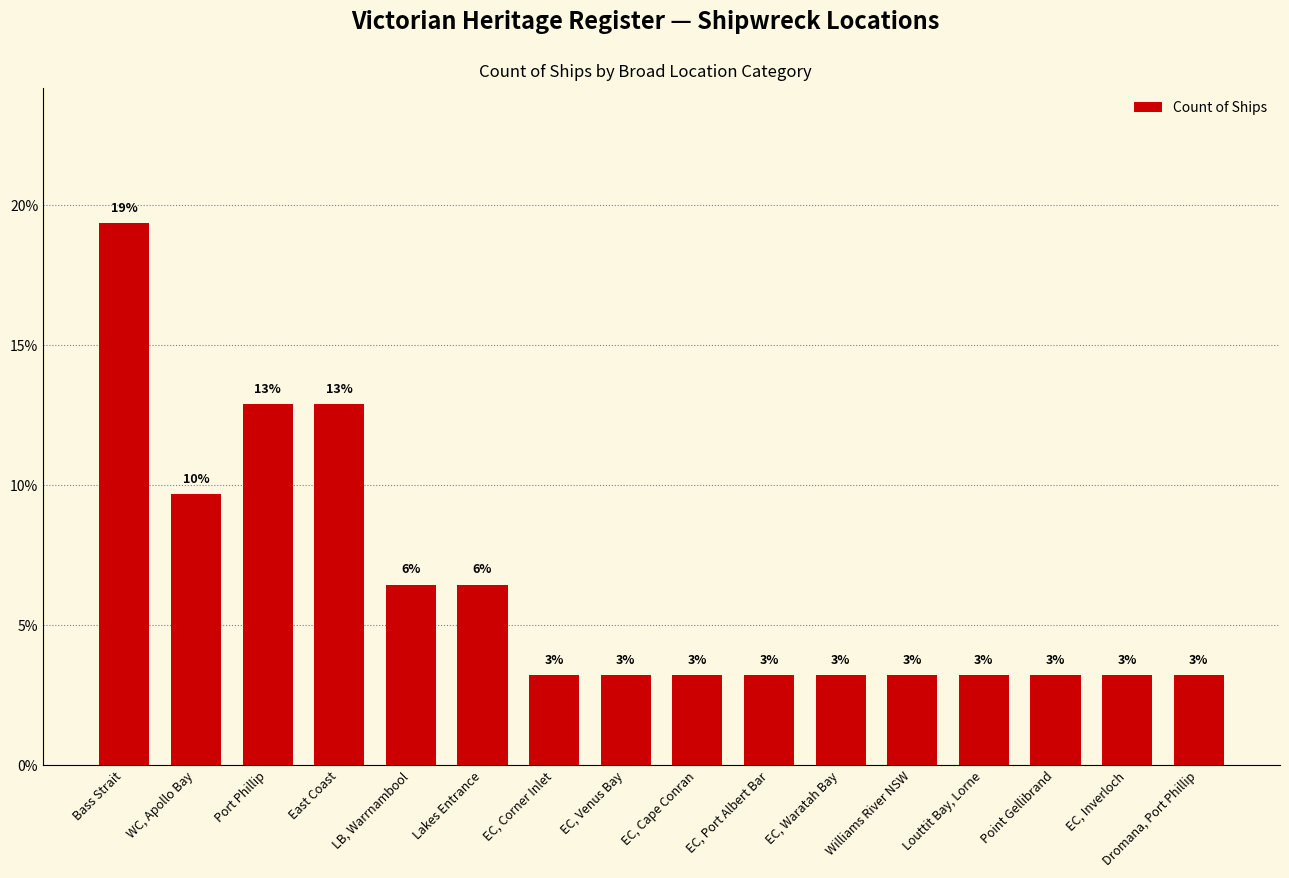

How many bars are there in total?

16